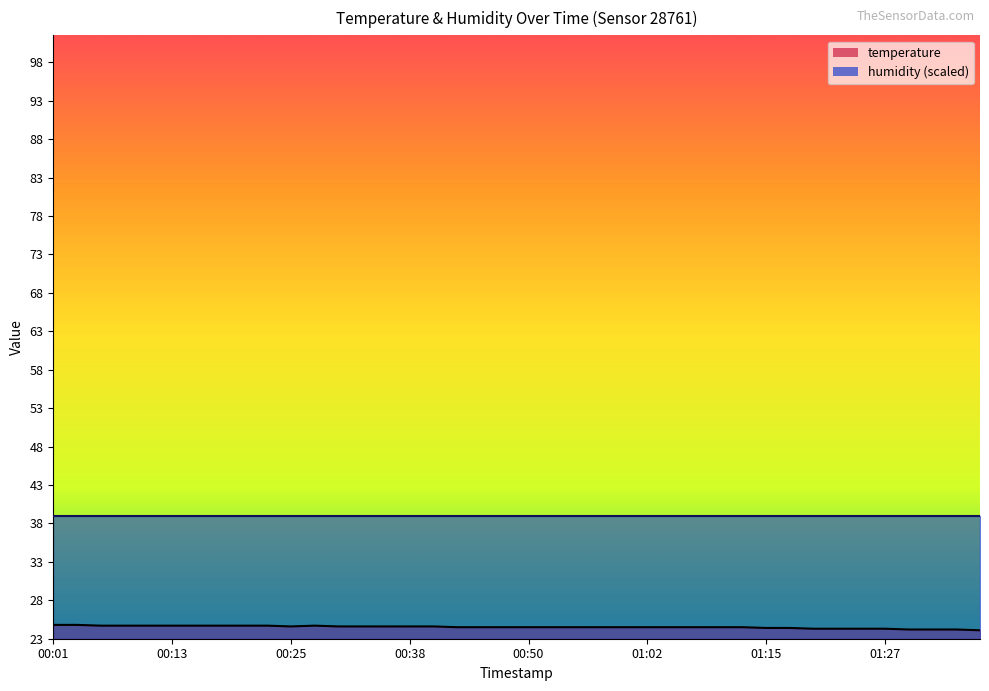

What is the value of the 39th point from the left?

24.2